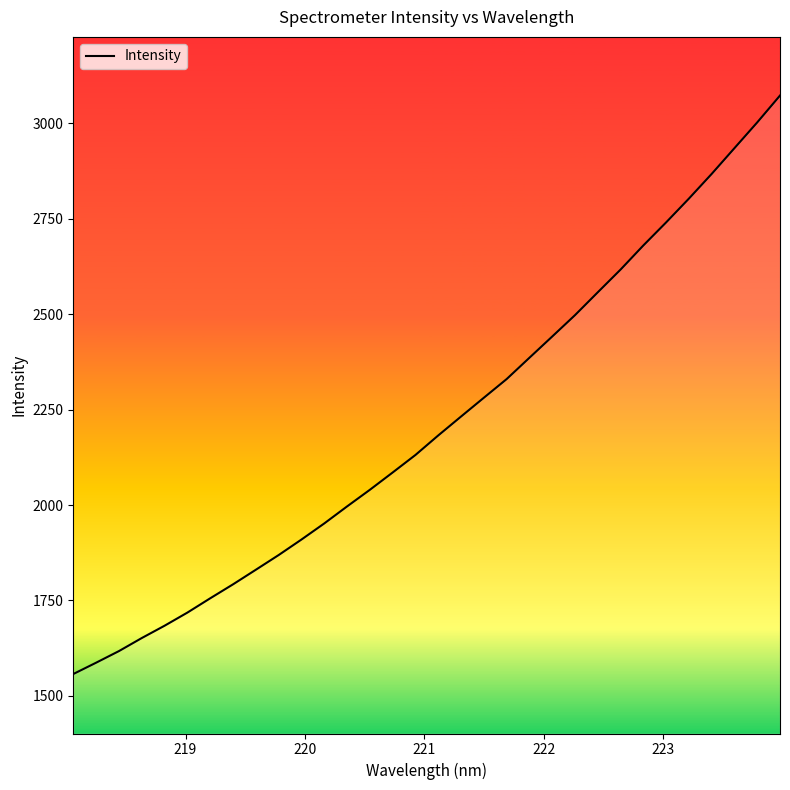

What is the difference between the maximum and minimum values?

1515.0